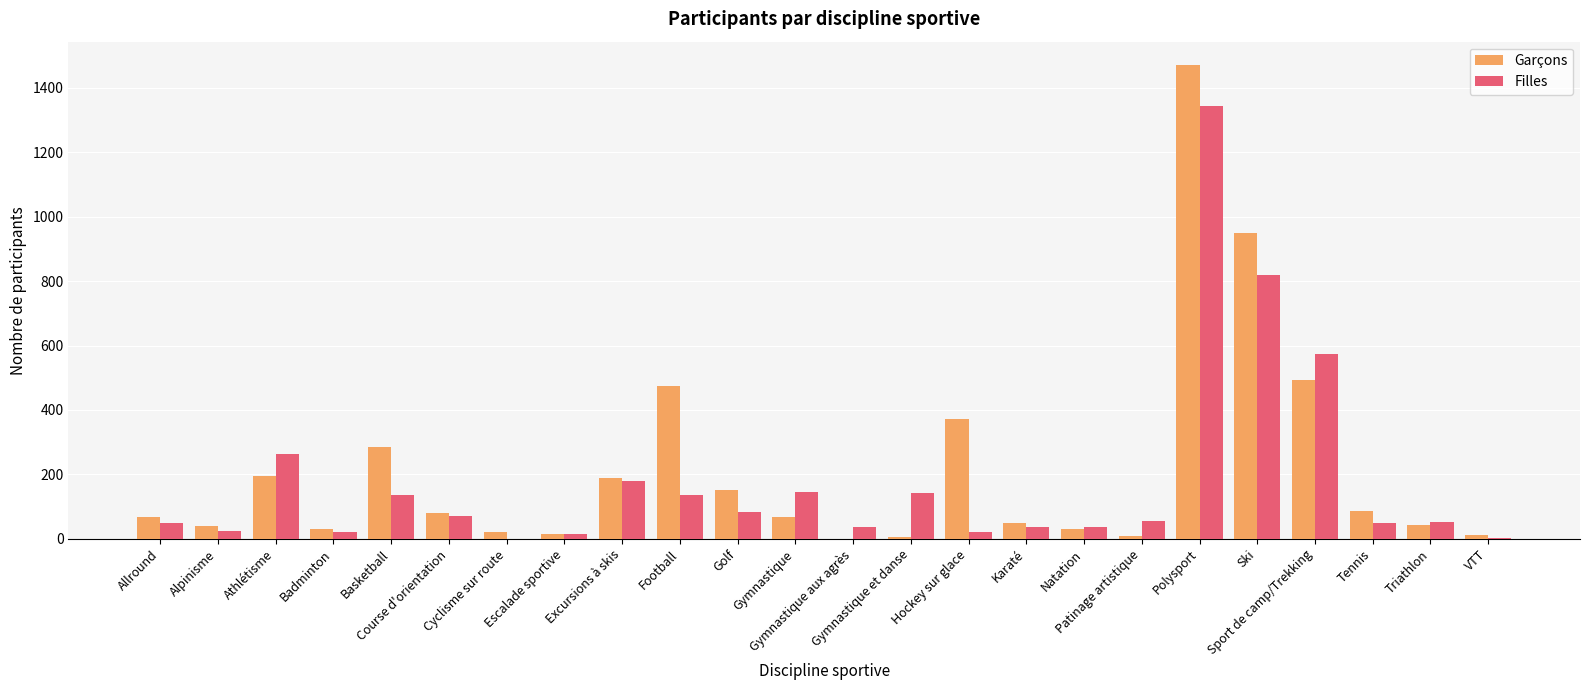

What is the sum of all Garçons values?

5134